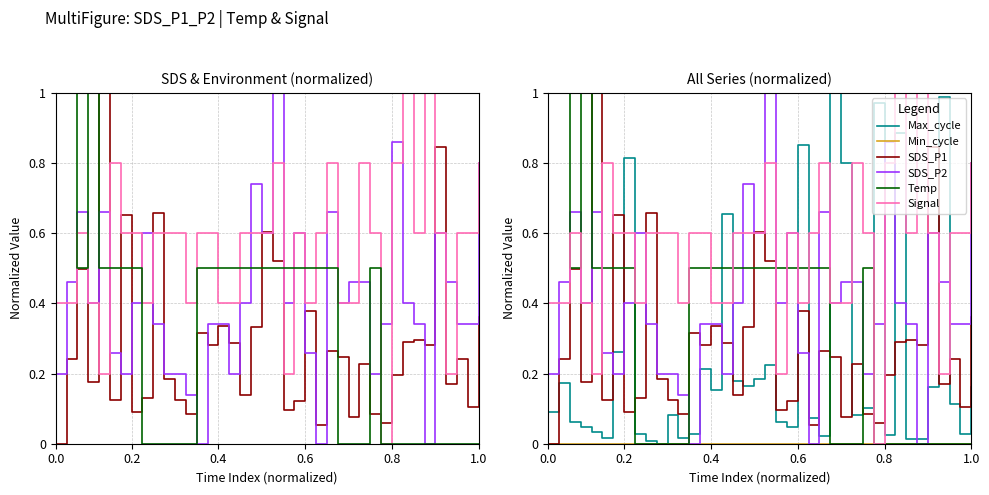

Reading right to left, extract all data points from this chart.

SDS_P1: 0.4	0.1	0.2	0.2	0.8	0.3	0.3	0.3	0.2	0.1	0.1	0.2	0.1	0.2	0.3	0.1	0.4	0.1	0.1	0.5	0.6	0.3	0.1	0.3	0.3	0.3	0.3	0.1	0.1	0.2	0.7	0.1	0.1	0.7	0.1	1.0	0.2	0.5	0.2	0.0
SDS_P2: 0.8	0.3	0.3	0.5	0.6	0.0	0.3	0.4	0.9	0.3	0.2	0.5	0.5	0.4	0.7	0.0	0.3	0.6	0.4	1.0	0.6	0.7	0.4	0.2	0.3	0.3	0.0	0.1	0.2	0.2	0.3	0.6	0.4	0.2	0.3	0.7	0.4	0.7	0.5	0.2
Signal: 0.8	0.6	0.6	0.2	0.6	1.0	0.6	1.0	0.8	0.0	0.6	0.8	0.4	0.4	0.8	0.6	0.4	0.6	0.2	0.8	0.6	0.6	0.6	0.4	0.4	0.6	0.6	0.4	0.6	0.6	0.6	0.4	0.6	0.6	0.8	0.2	0.4	0.6	0.4	0.4
Temp: 0.0	0.0	0.0	0.0	0.0	0.0	0.0	0.0	0.0	0.0	0.5	0.0	0.0	0.0	0.5	0.5	0.5	0.5	0.5	0.5	0.5	0.5	0.5	0.5	0.5	0.5	0.5	0.0	0.0	0.0	0.0	0.0	0.5	0.5	0.5	0.5	1.0	0.5	1.0	1.0
Max_cycle: 0.2	0.0	0.1	1.0	0.2	0.0	0.0	0.9	0.0	1.0	0.1	0.1	0.8	1.0	0.0	0.1	0.9	0.0	0.1	0.2	0.2	0.2	0.2	0.7	0.2	0.2	0.0	0.0	0.1	0.0	0.0	0.0	0.8	0.3	0.0	0.0	0.0	0.1	0.2	0.1
Min_cycle: 0.0	0.0	0.0	0.0	0.0	0.0	0.0	0.0	0.0	0.0	0.0	0.0	0.0	0.0	0.0	0.0	0.0	0.0	0.0	0.0	0.0	0.0	0.0	0.0	0.0	0.0	0.0	0.0	0.0	0.0	0.0	0.0	0.0	0.0	0.0	0.0	0.0	0.0	0.0	0.0